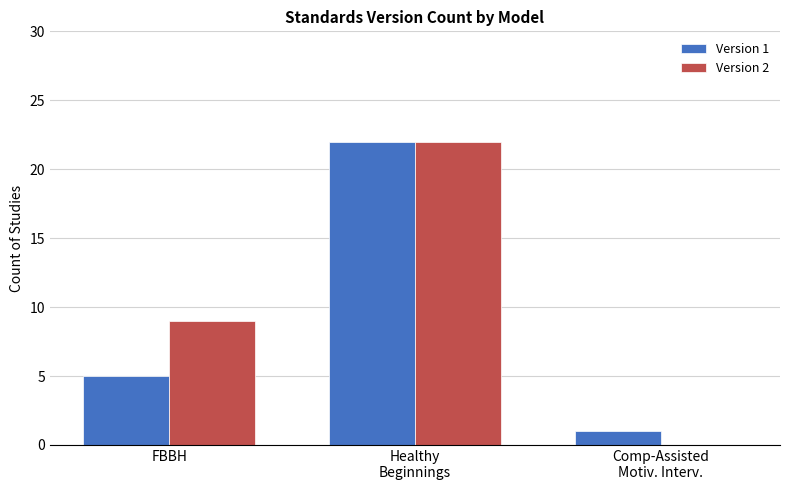

True or false: Version 1 has a value of 5 at FBBH.

True